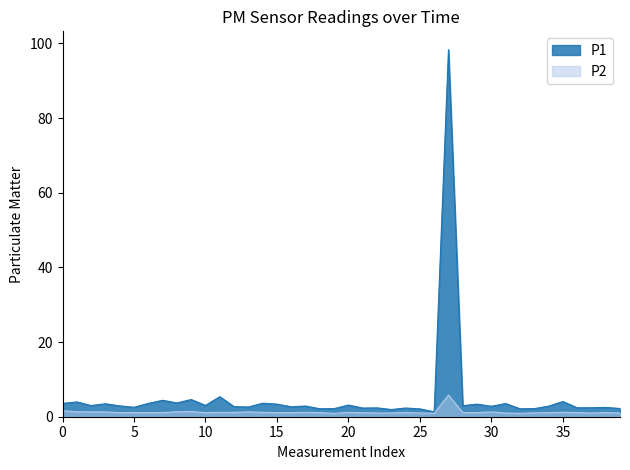

Count the number of categories in the chart.

40